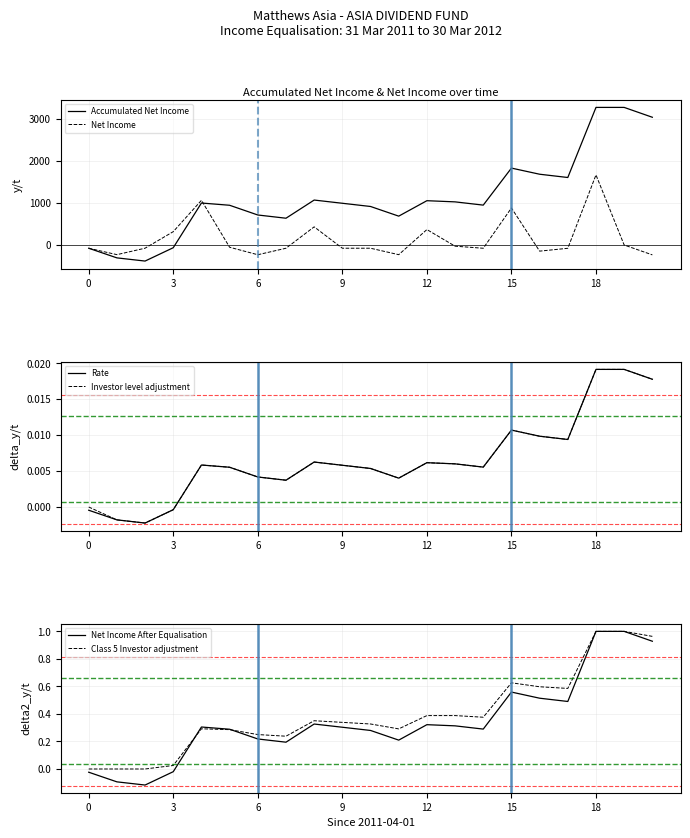

Which series has the largest total across all categories?

Accumulated Net Income